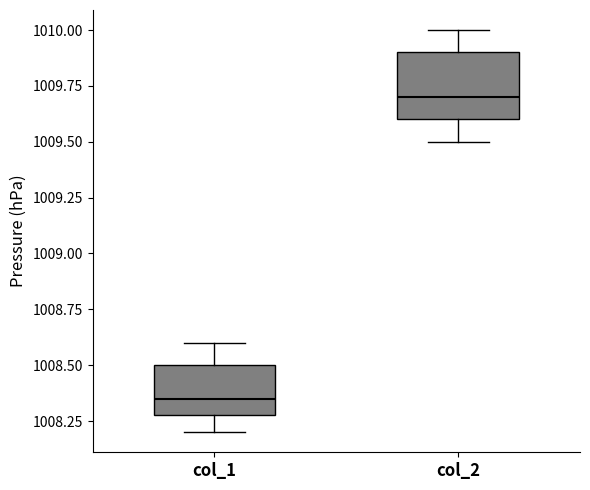

Comparing the boxes themselves (not the whiskers), which one is the tallest?

col_2